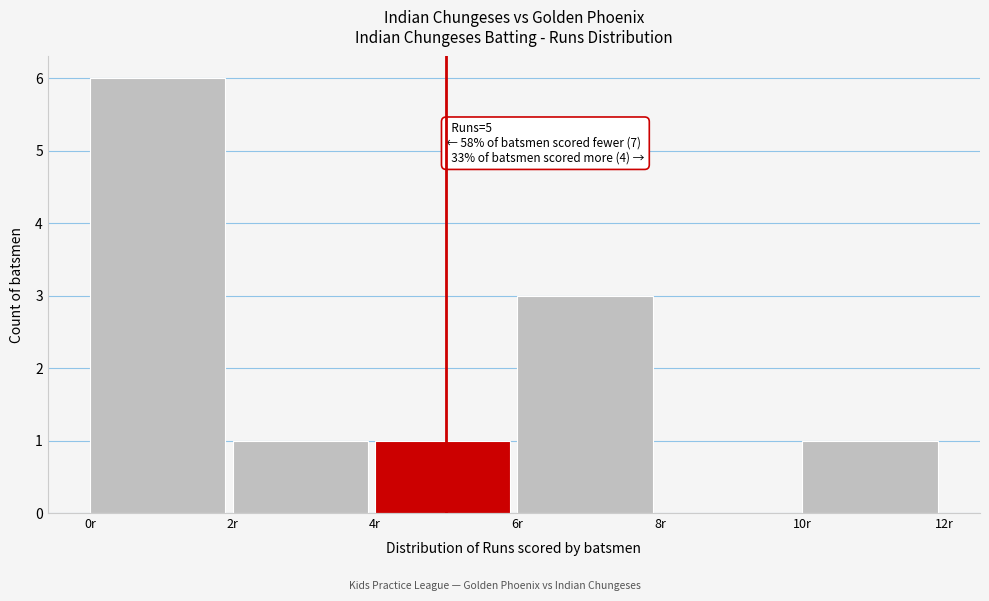

Over which range of the x-axis is the bar tallest?

0 to 2